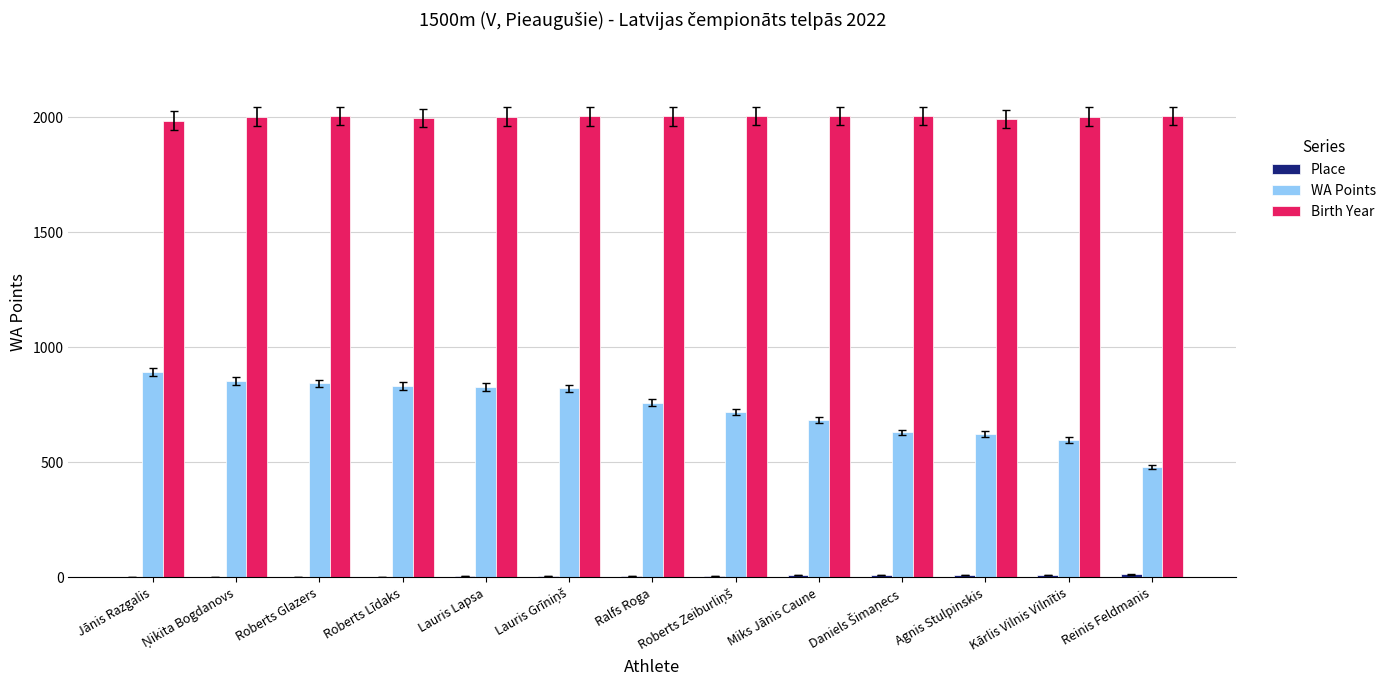

Are the bars horizontal?

No